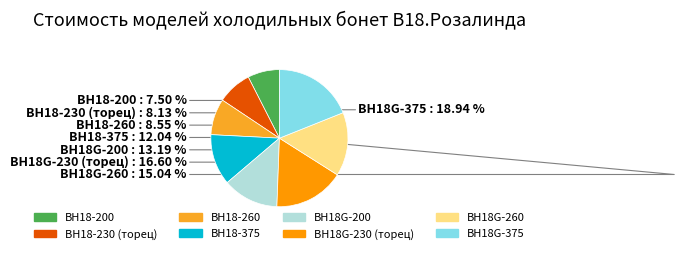

Between ВН18-200 and ВН18G-200, which is larger?

ВН18G-200